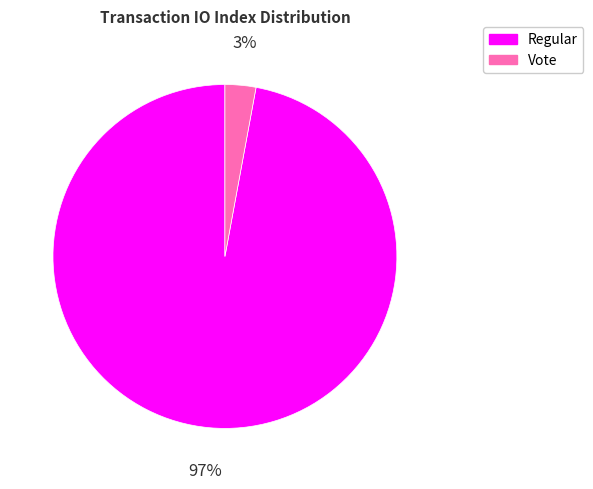

Which slice is the largest?

Regular